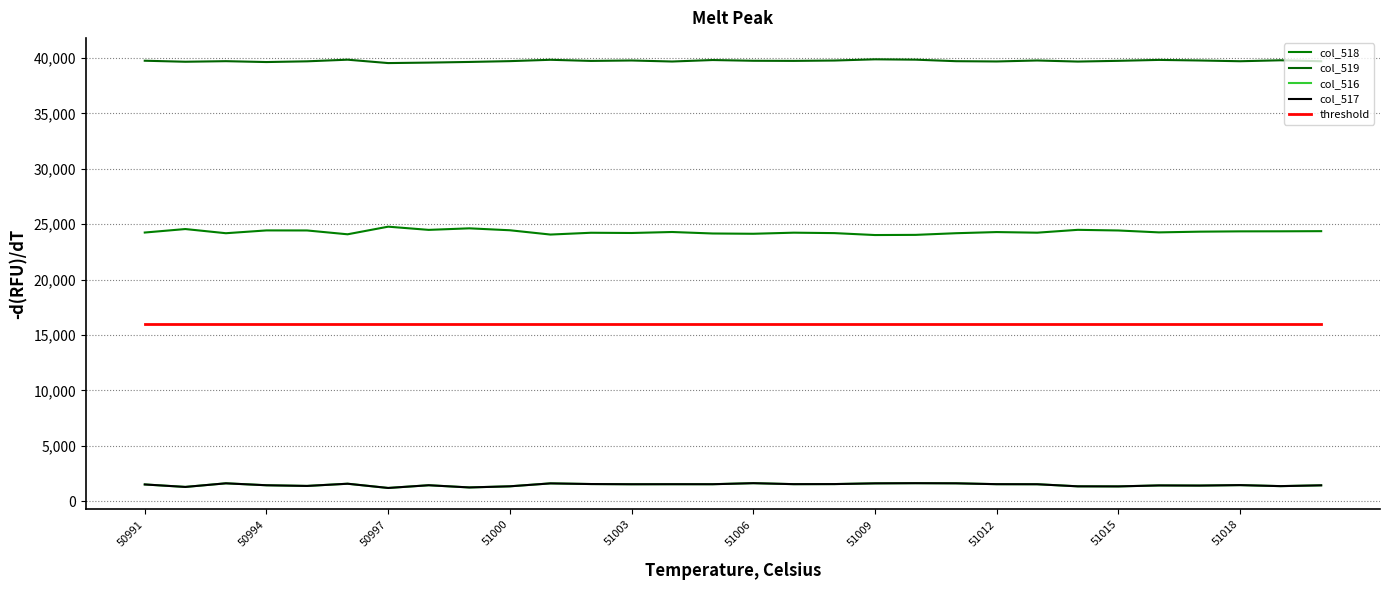

Where is the first local maximum for col_516?

50997